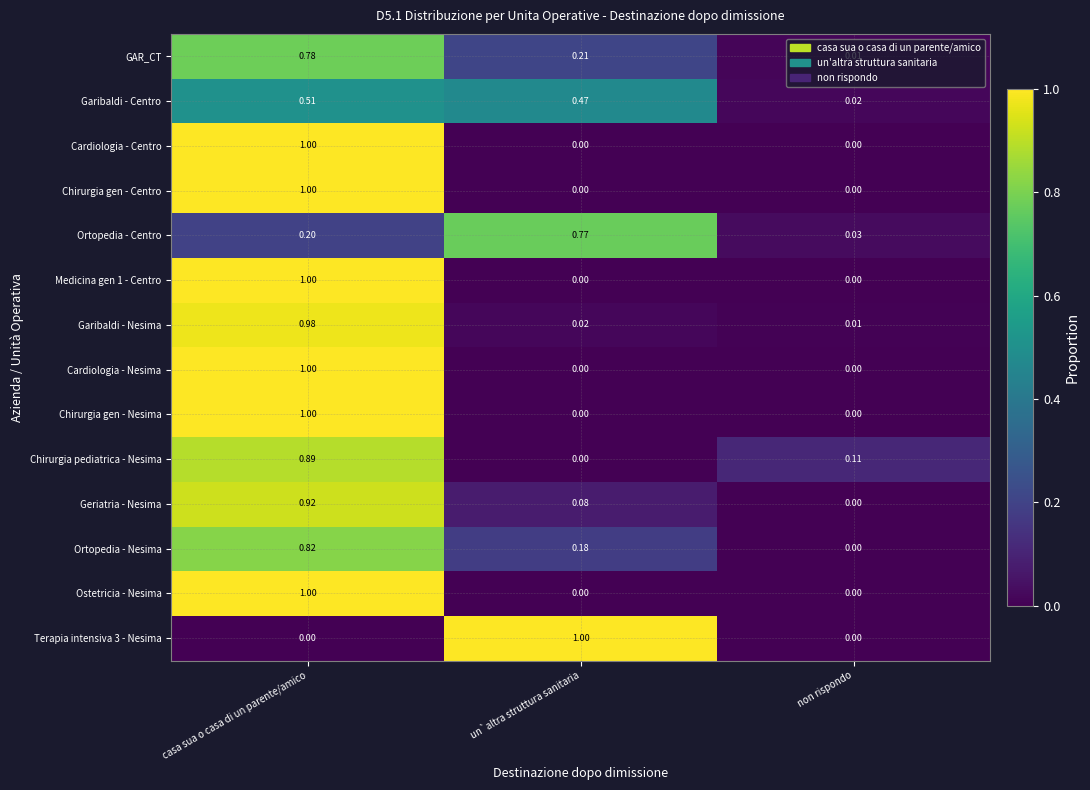

Rank the categories by Garibaldi - Centro value from highest to lowest.

casa sua o casa di un parente/amico, un`altra struttura sanitaria, non rispondo